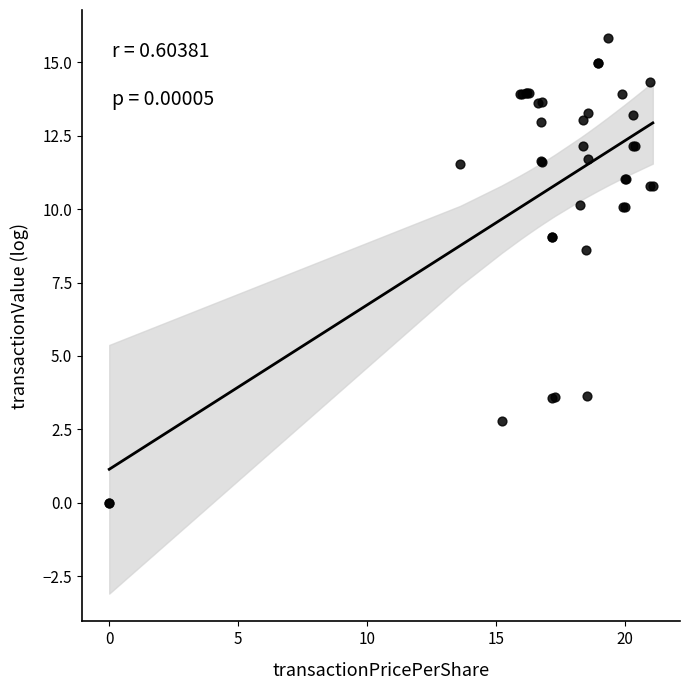

What Y value in the scatter plot is closest to 7?

8.6